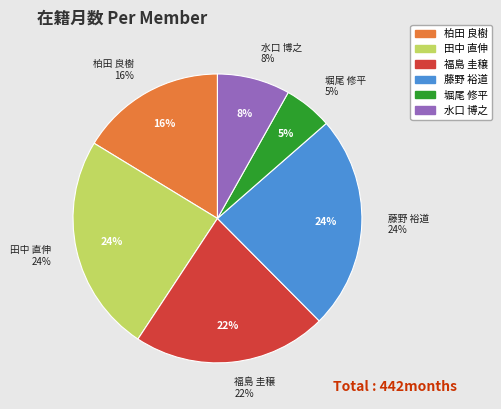

How many segments does this pie chart have?

6